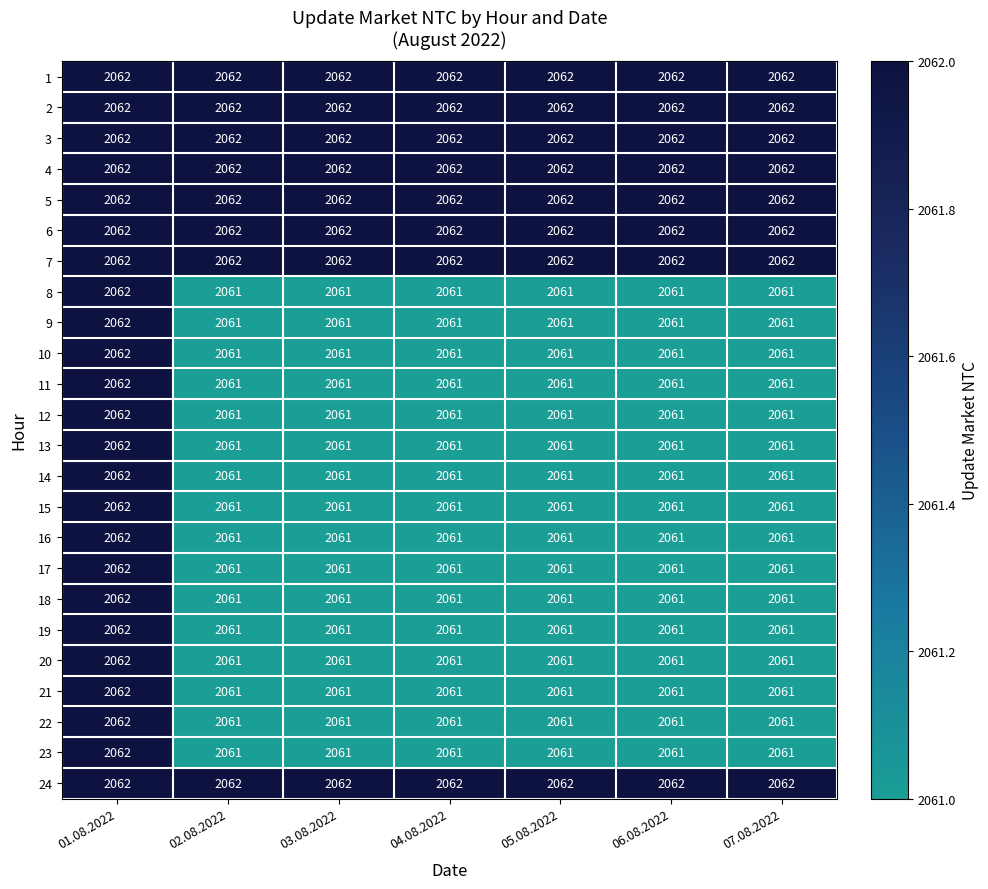

Read the 8 value at 04.08.2022.

2061